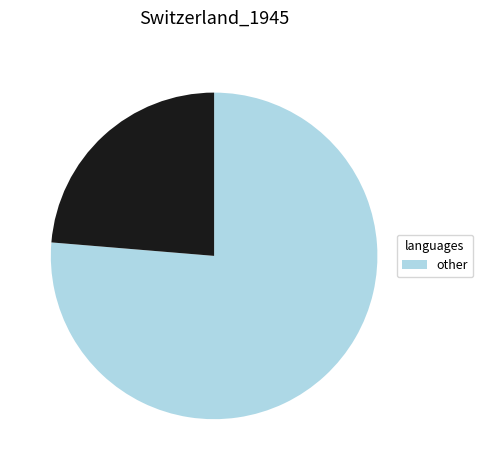

Is there a majority slice in this chart?

Yes